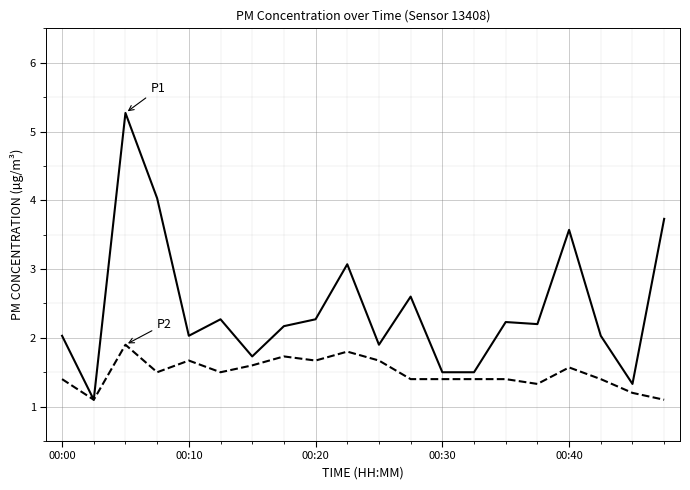

What is the smallest value displayed?

1.1